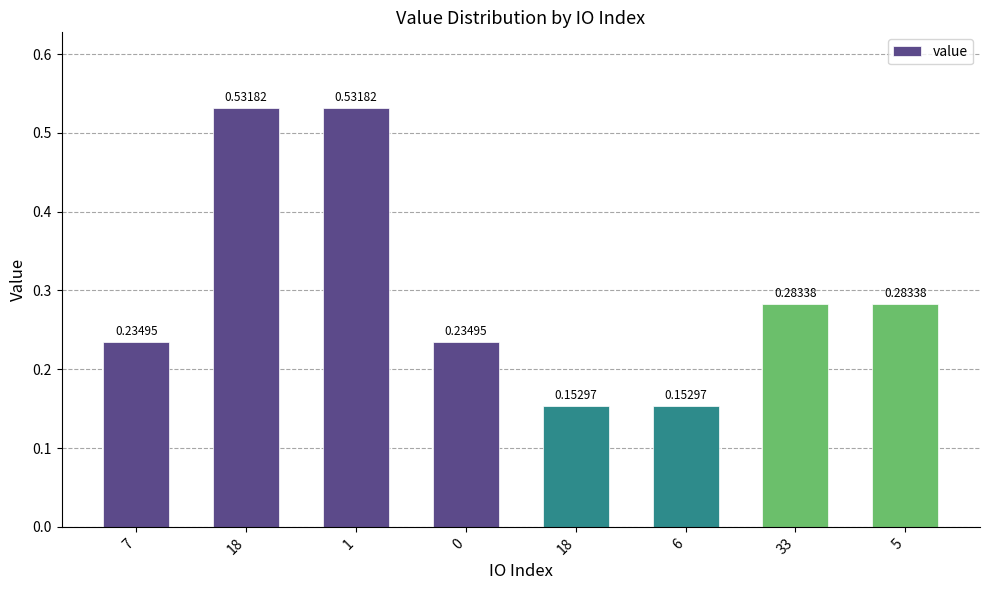

True or false: the data shows 0.5 at 1.

True